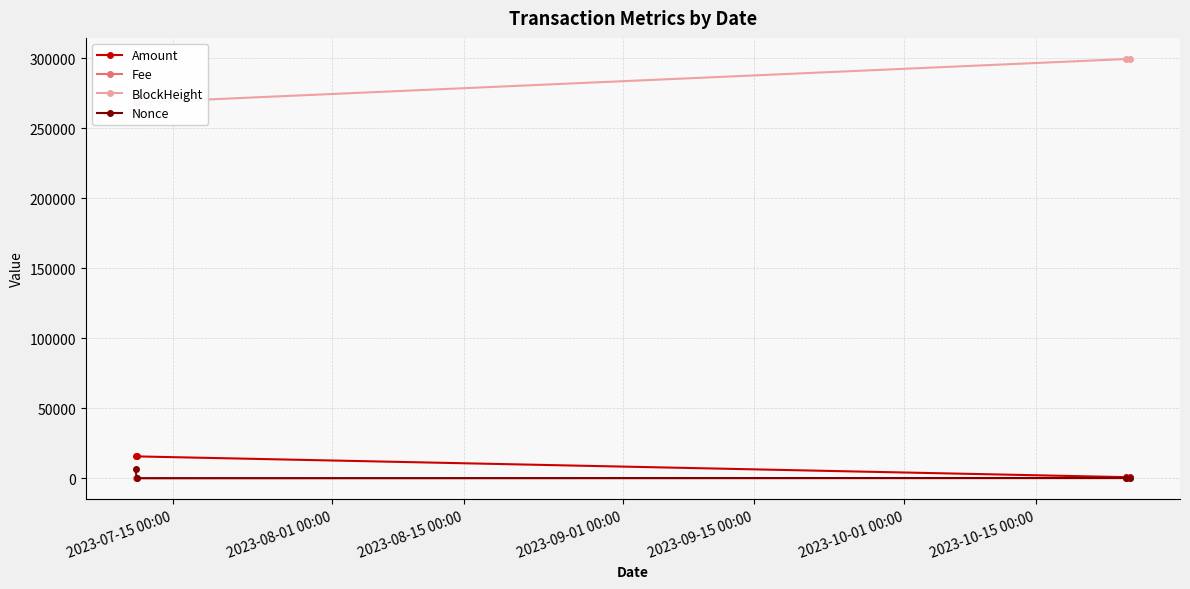

Which series has the largest total across all categories?

BlockHeight